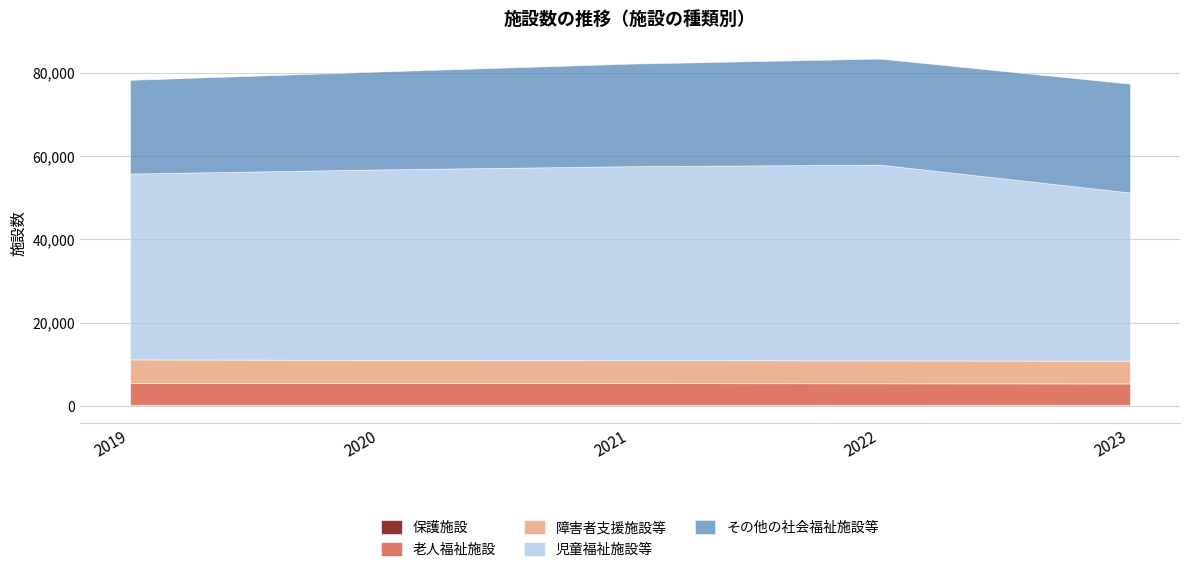

Is it true that 保護施設 equals 432 at 2022?

False